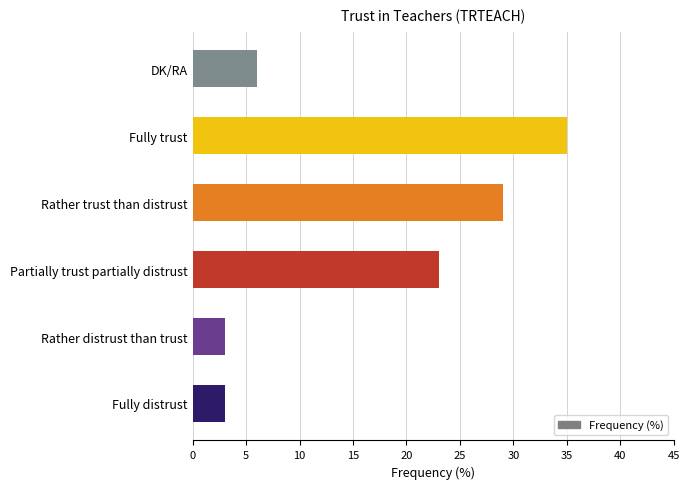

How many data points are less than 23?

3